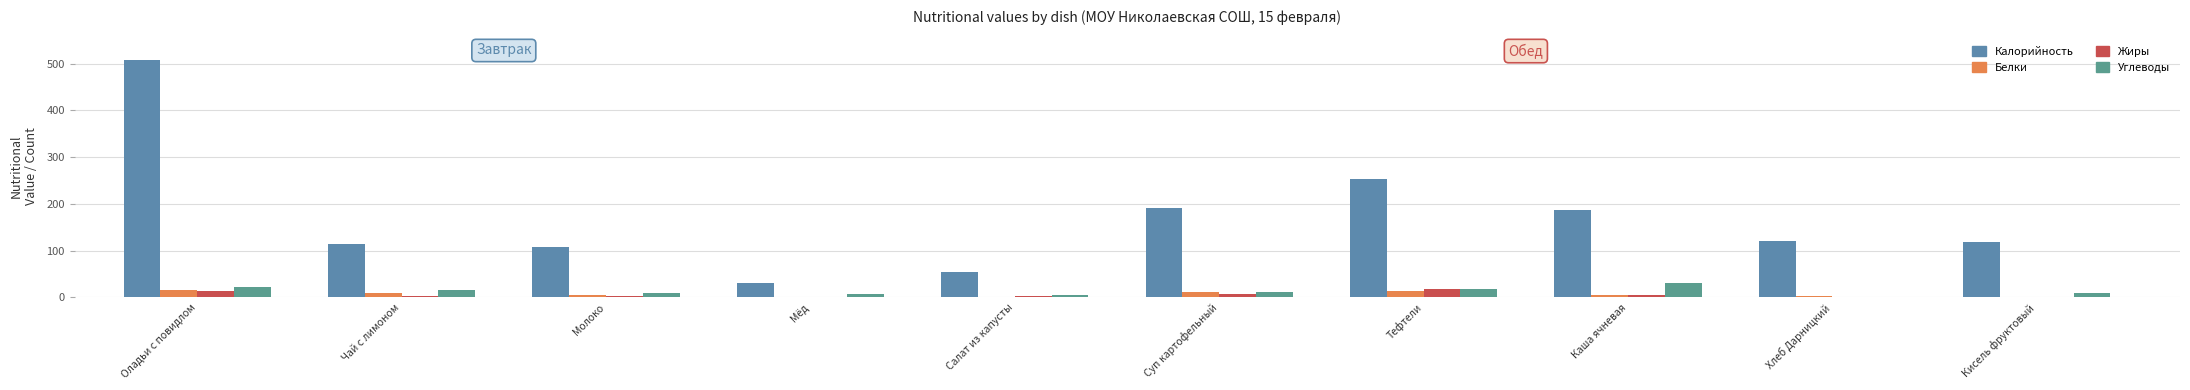

What position from the left is Суп картофельный?

6